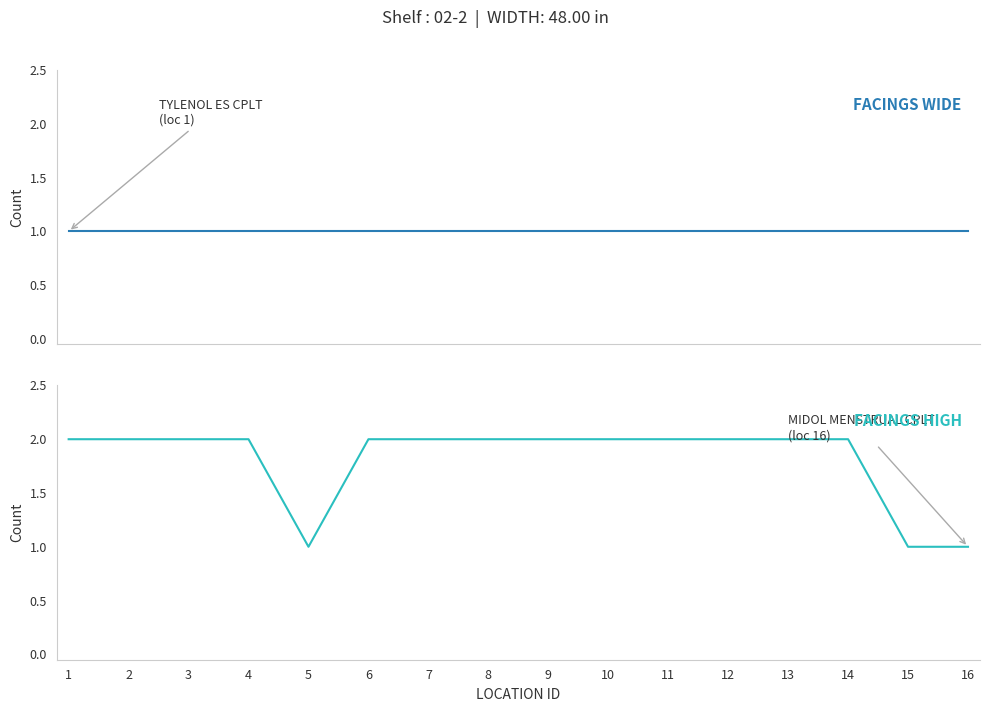

True or false: FACINGS WIDE and FACINGS HIGH cross at least once.

False